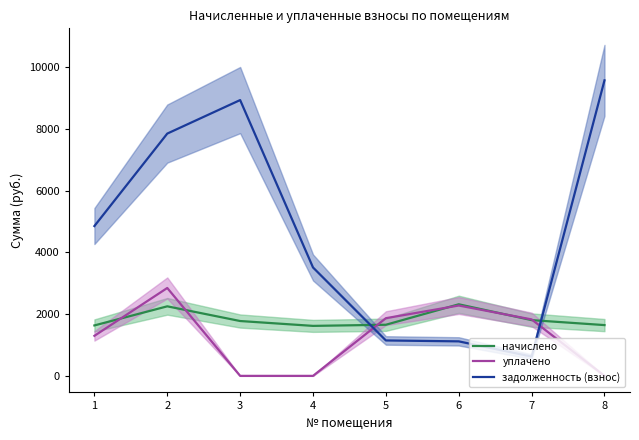

At which label does начислено reach its peak?

6